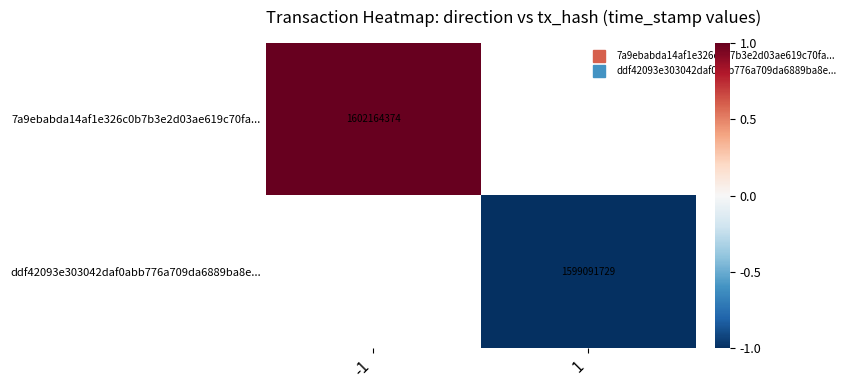

At how many categories does at least one series exceed 0?

1